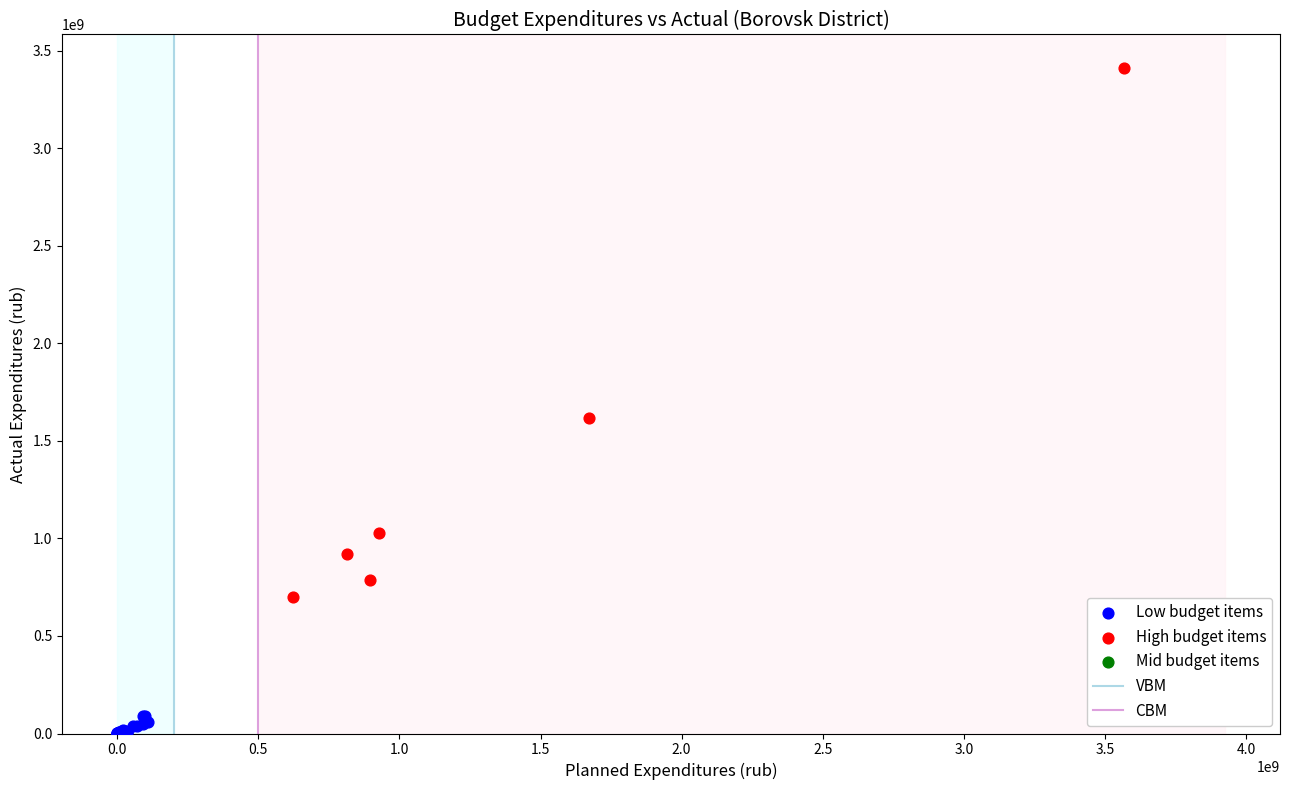

Which series contains the highest Y value?

High budget items